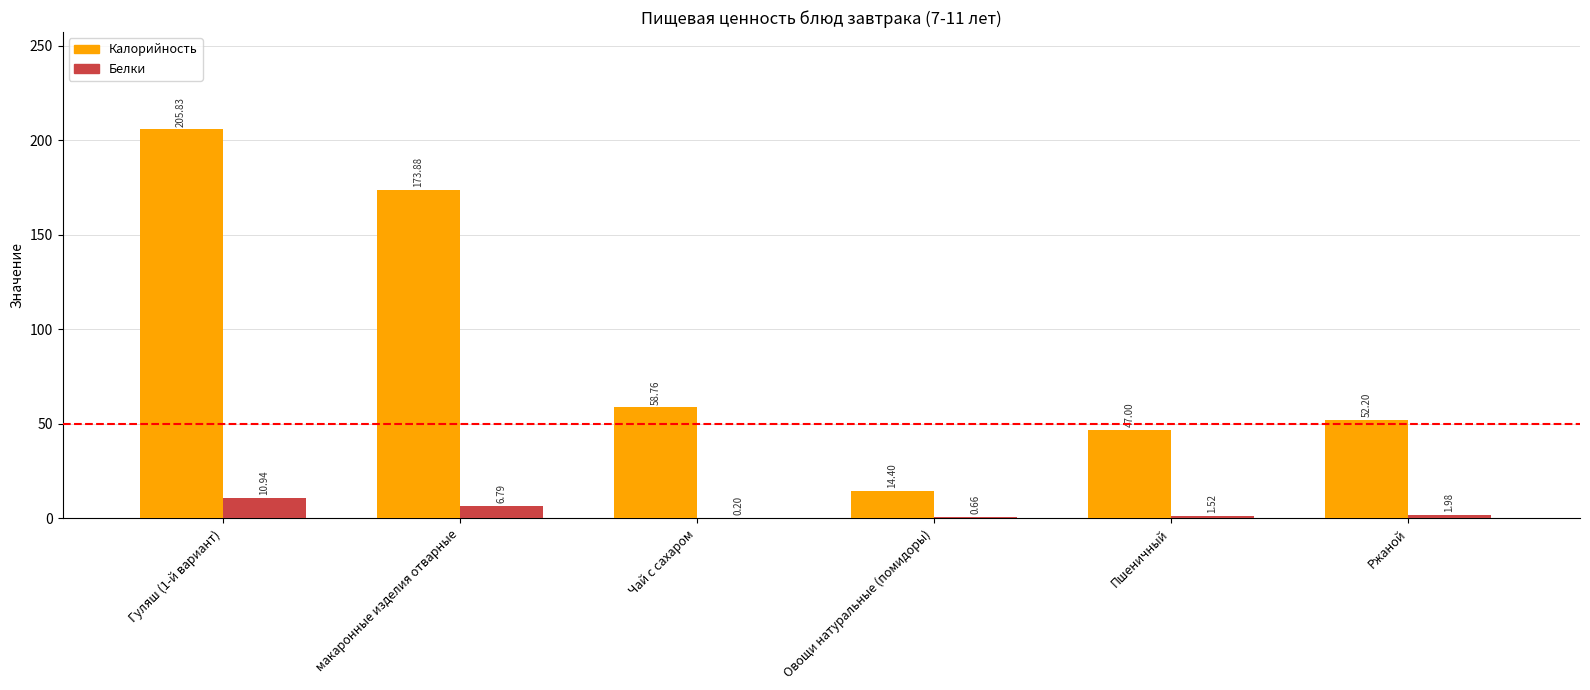

Between Гуляш (1-й вариант) and Ржаной, which series saw the biggest shift?

Калорийность